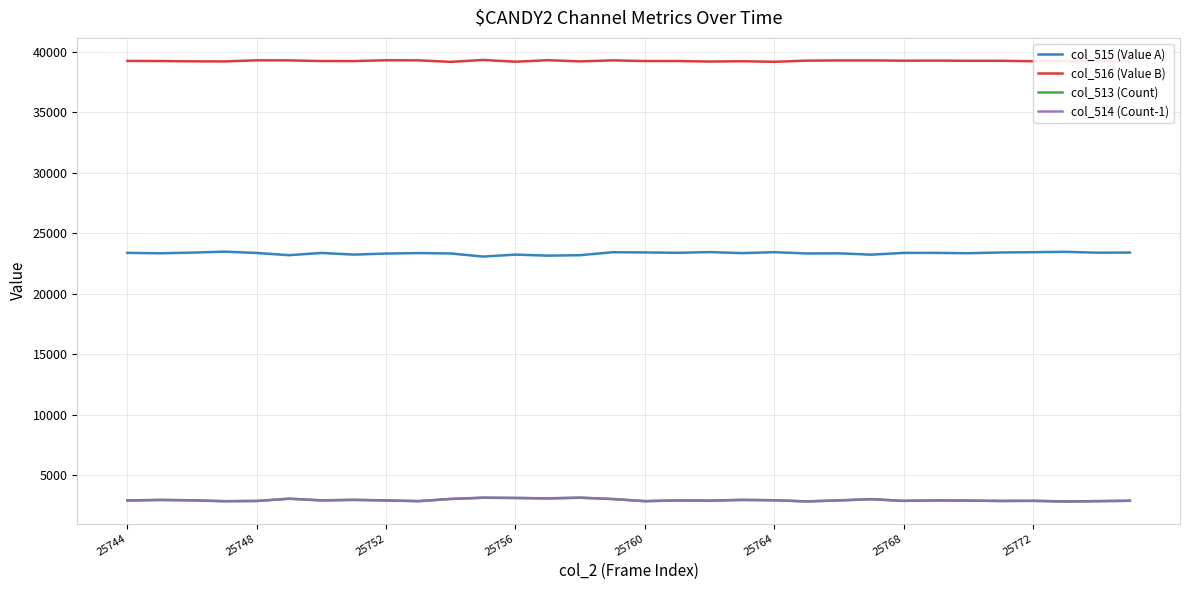

What is the highest value of the col_513 (Count) series?

3154